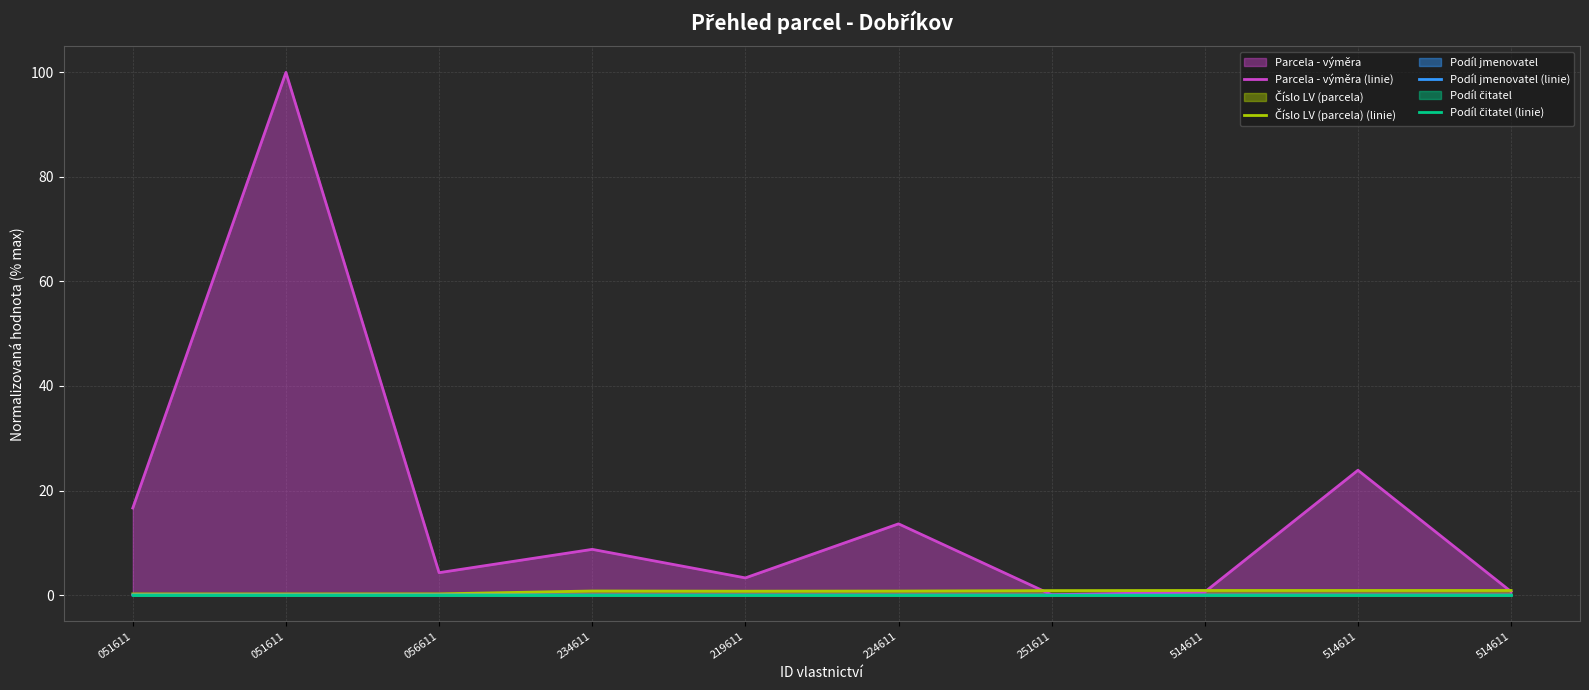

Does the chart have visible grid lines?

Yes